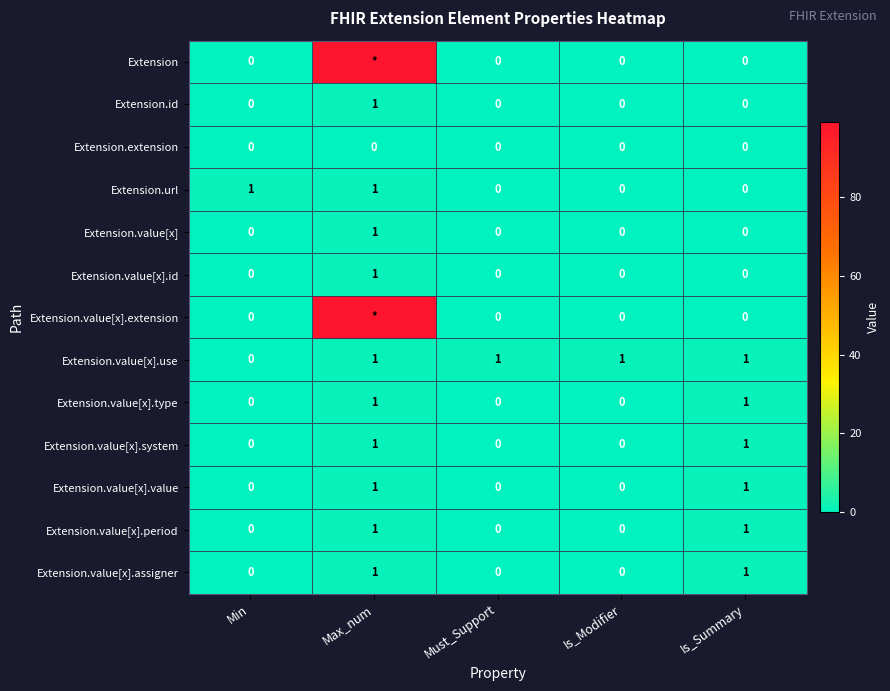

What is the sum of all Extension.value[x].use values?

4